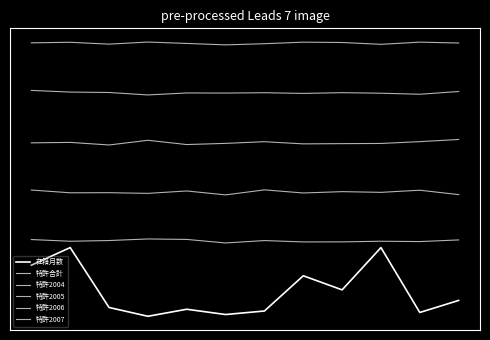

What is the smallest value displayed?

-1.0